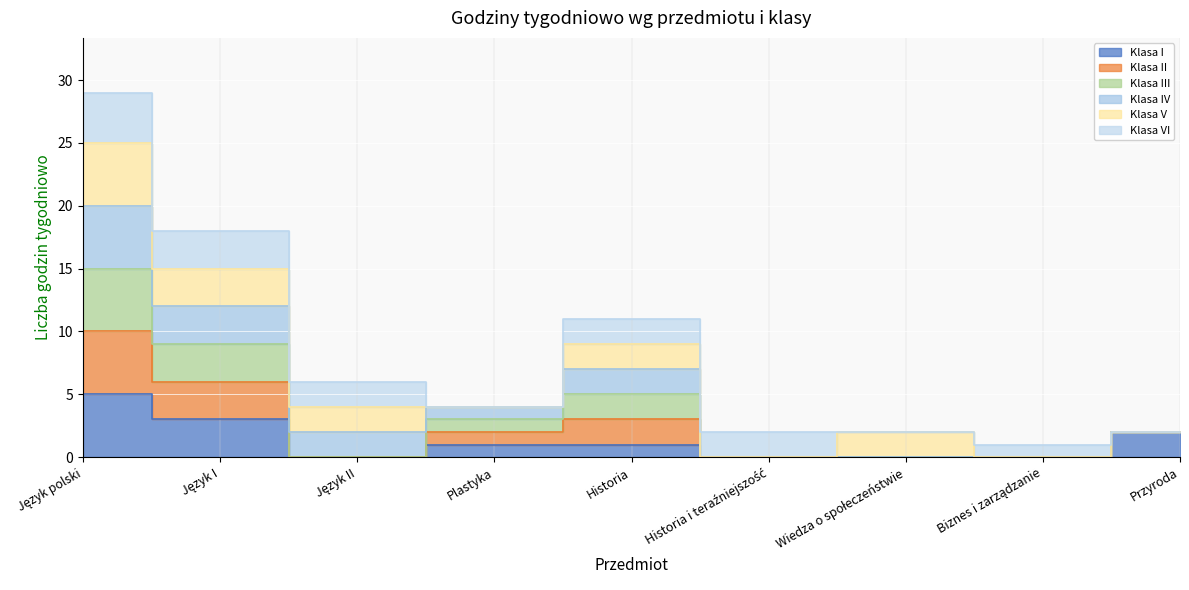

Where is the first local maximum for Klasa III?

Historia